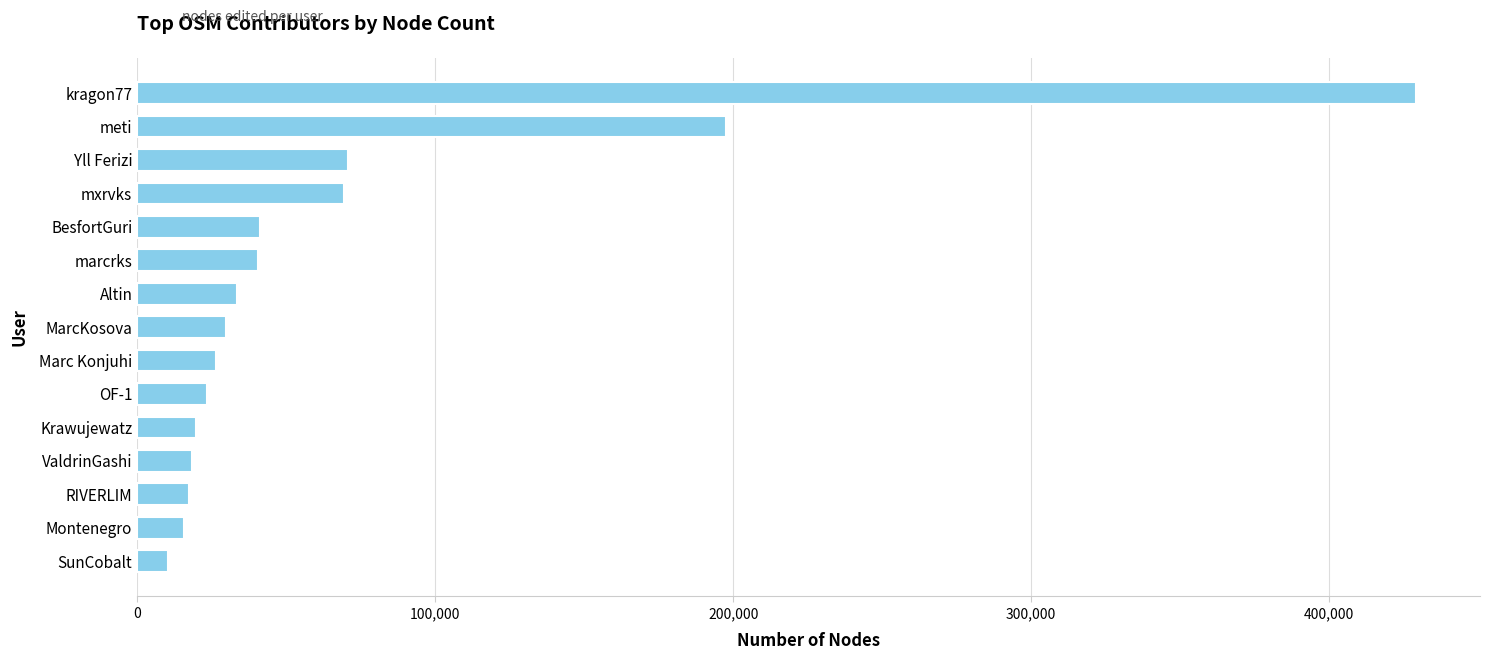

What is the ratio of the value at Altin to the value at RIVERLIM?

1.9